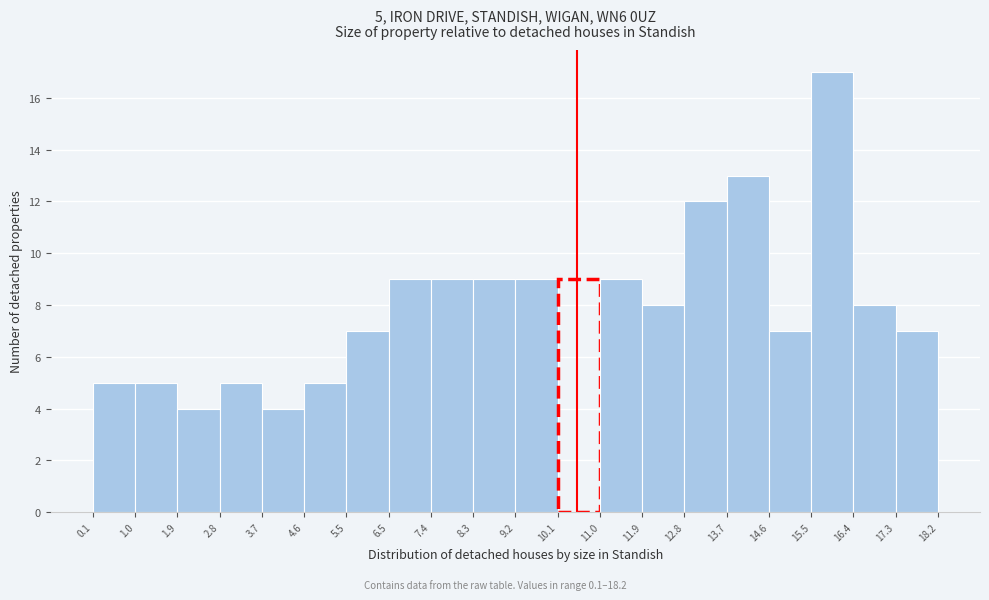

Over which range of the x-axis is the bar tallest?

15.5 to 16.4